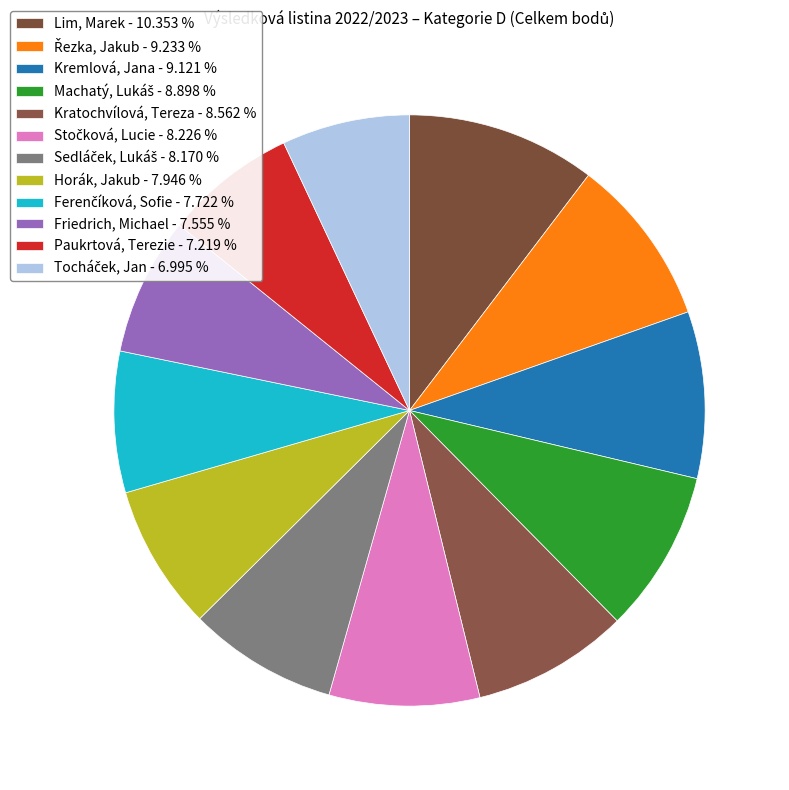

What percentage do Sedláček, Lukáš and Machatý, Lukáš together represent?

17.1%